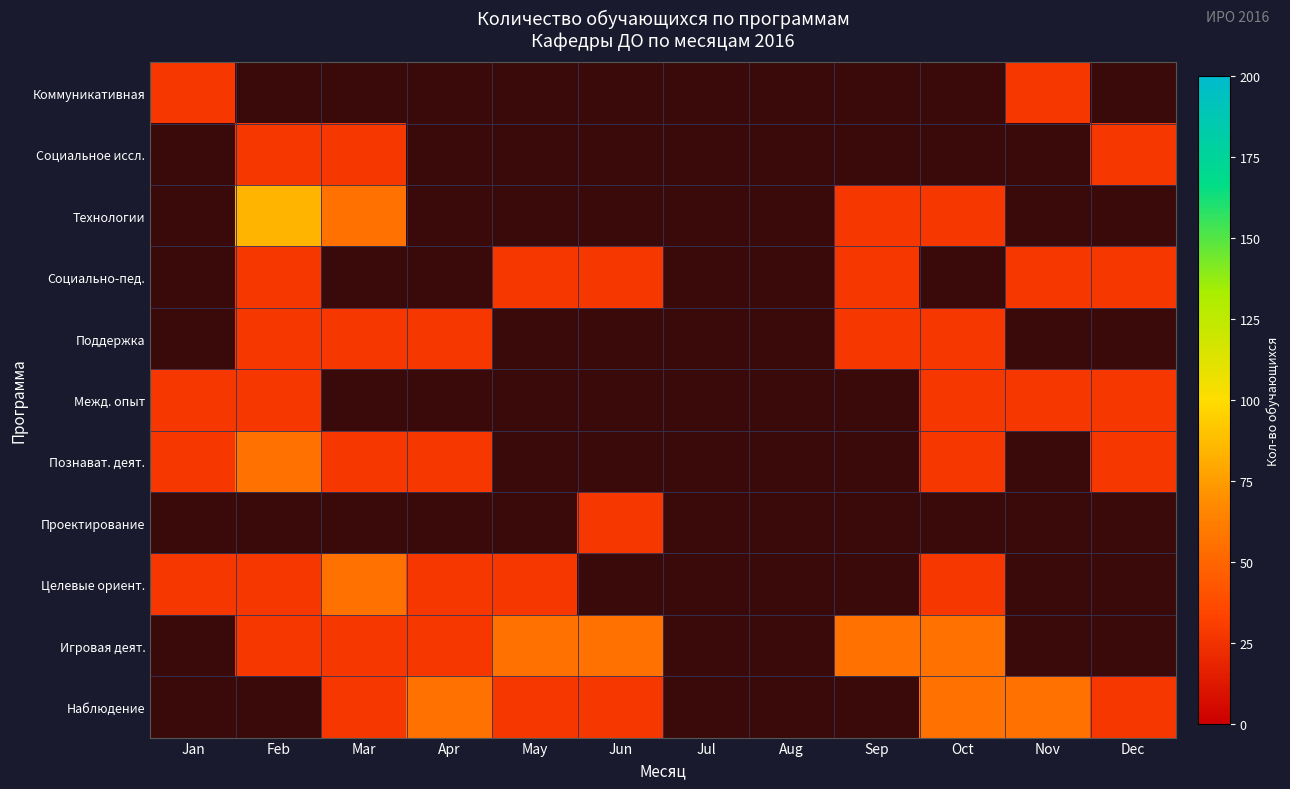

At how many categories does at least one series exceed 77?

1